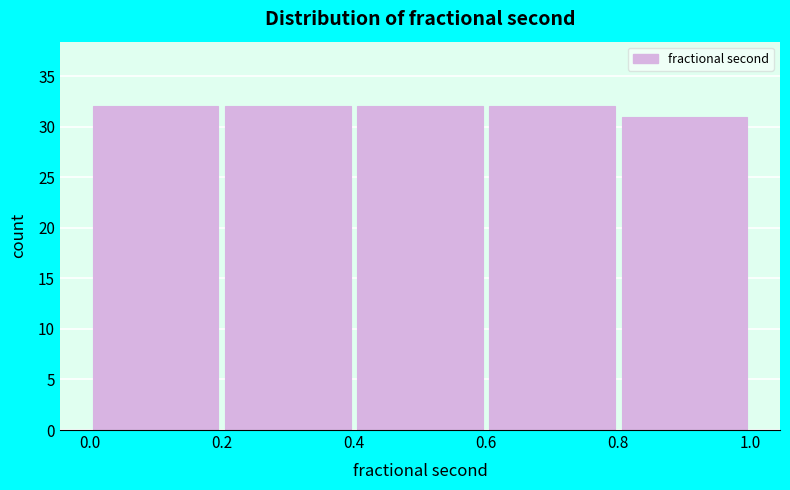

What is the height of the bar covering 0.6 to 0.8 on the x-axis? The values are not printed on the chart, so give them approximately, as read against the axis.

32